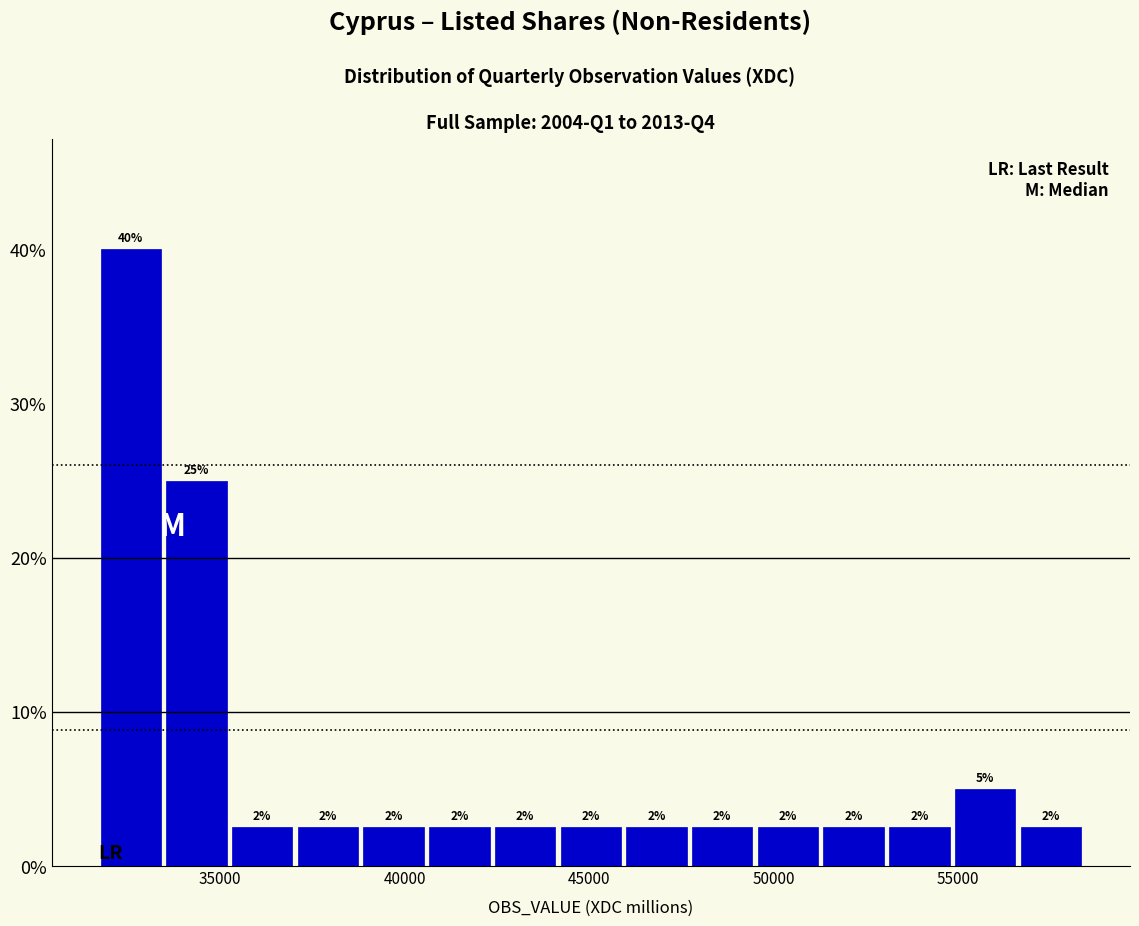

Read against the x-axis, roughly where is the centre of the tallest bar?

32500